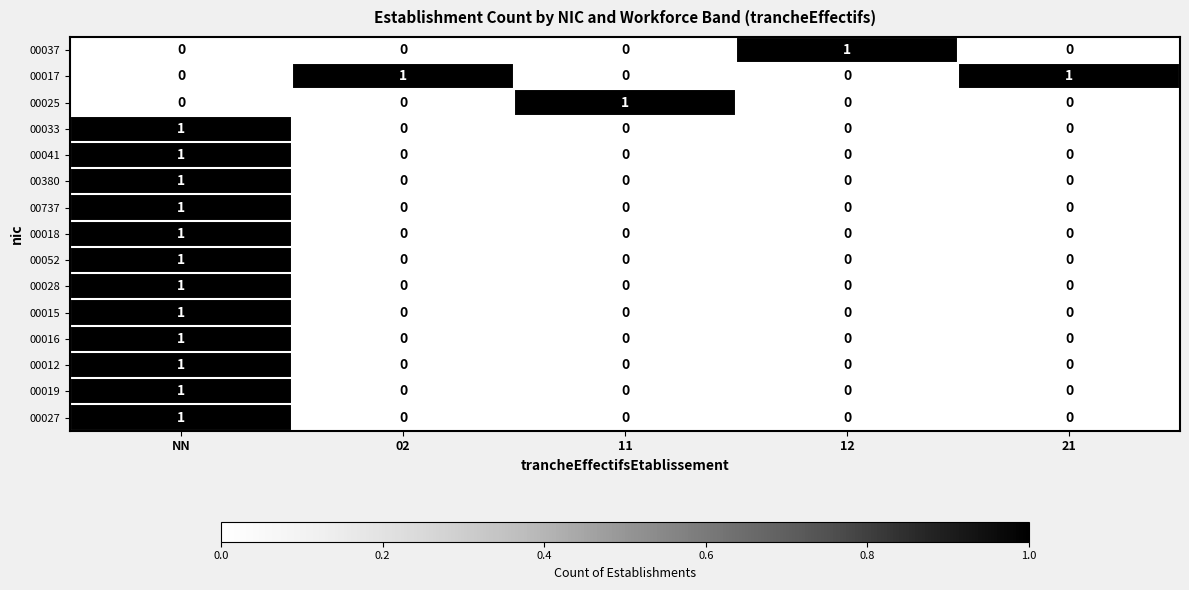

At which category is the sum across all series the highest?

NN